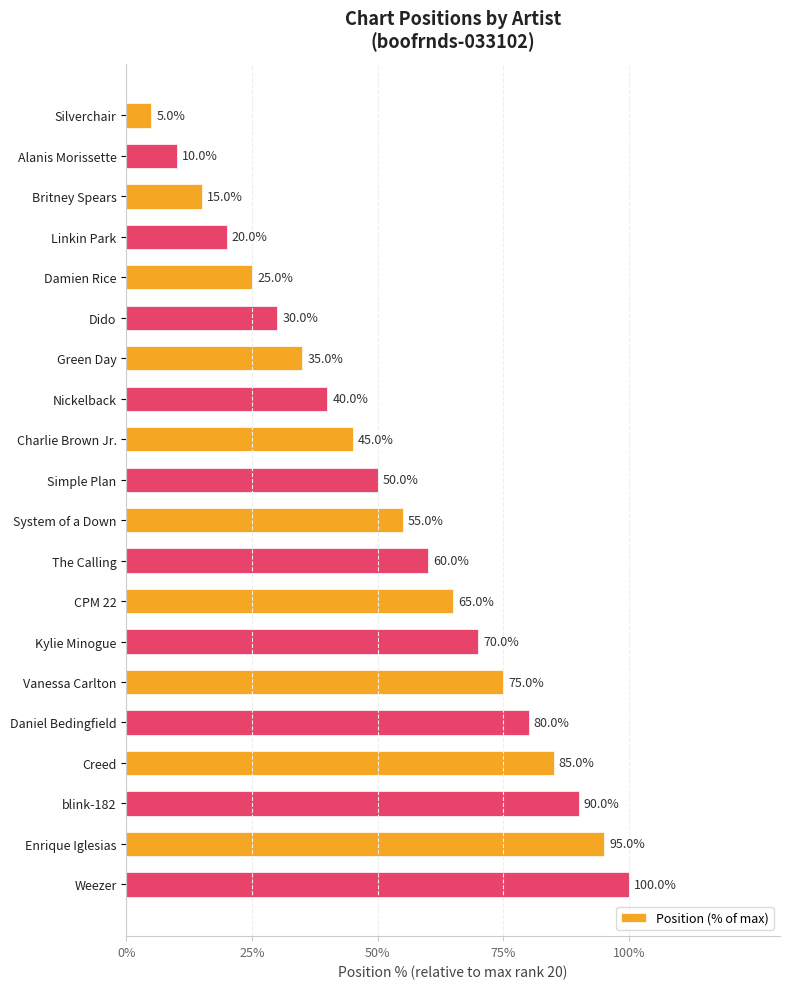

The value at Nickelback is 63. True or false?

False